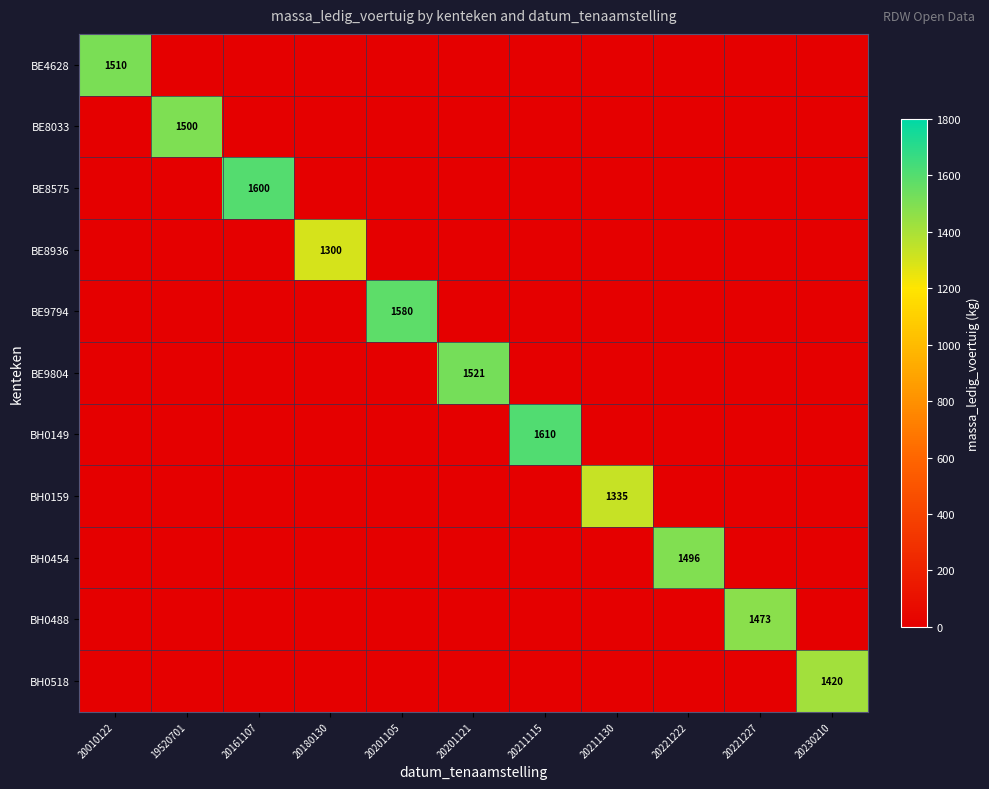

At how many categories does at least one series exceed 1245?

11